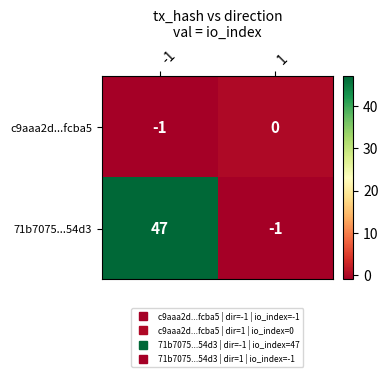

Reading right to left, list all the values displayed in this chart.

c9aaa2d...fcba5: 0	-1
71b7075...54d3: -1	47